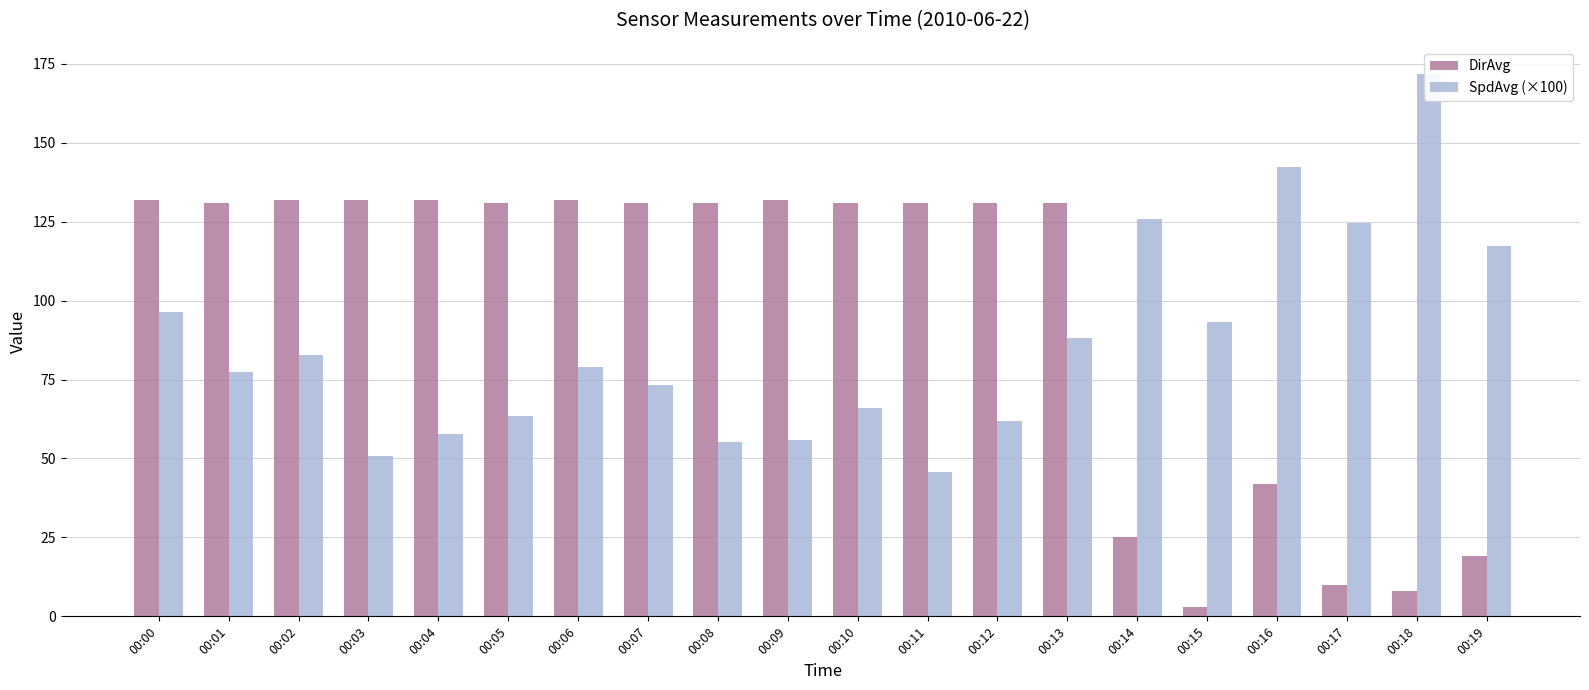

What is the value of the SpdAvg (×100) bar at the 8th from the left?

73.1